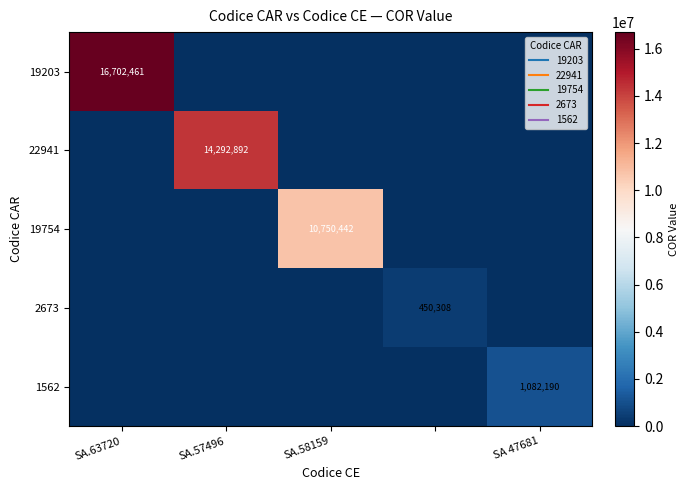

The 19754 series shows 16362382 at SA.58159. True or false?

False